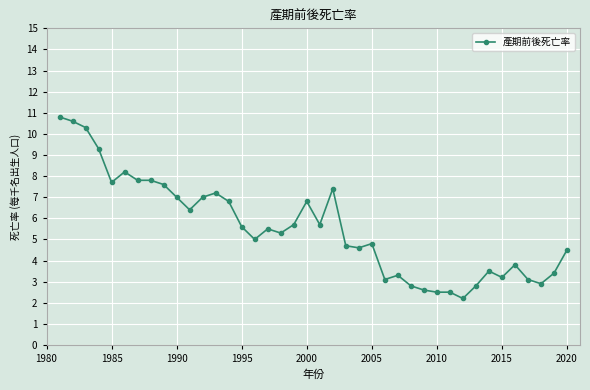

True or false: the data has more than 2 interior local peaks.

True